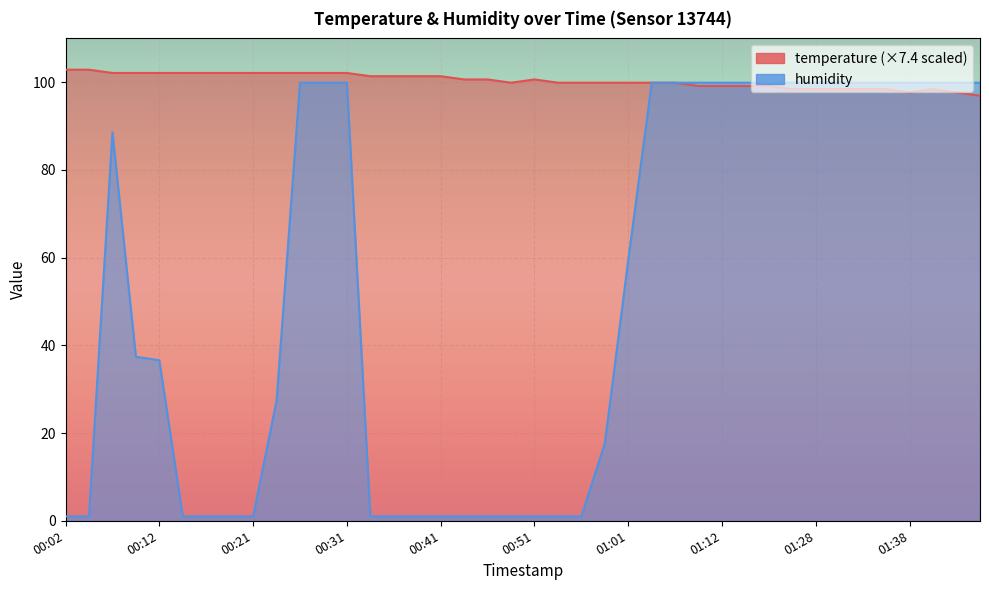

How many series are shown in this chart?

2